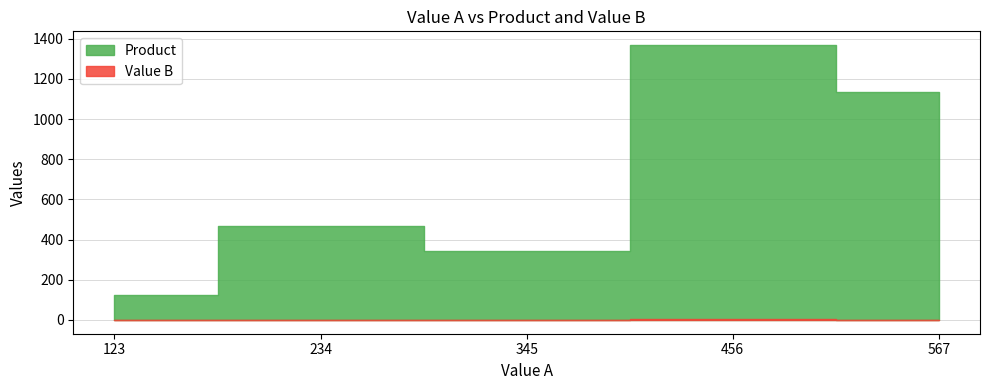

Reading left to right, list all the values displayed in this chart.

Product: 123	468	345	1368	1134
Value B: 1	2	1	3	2